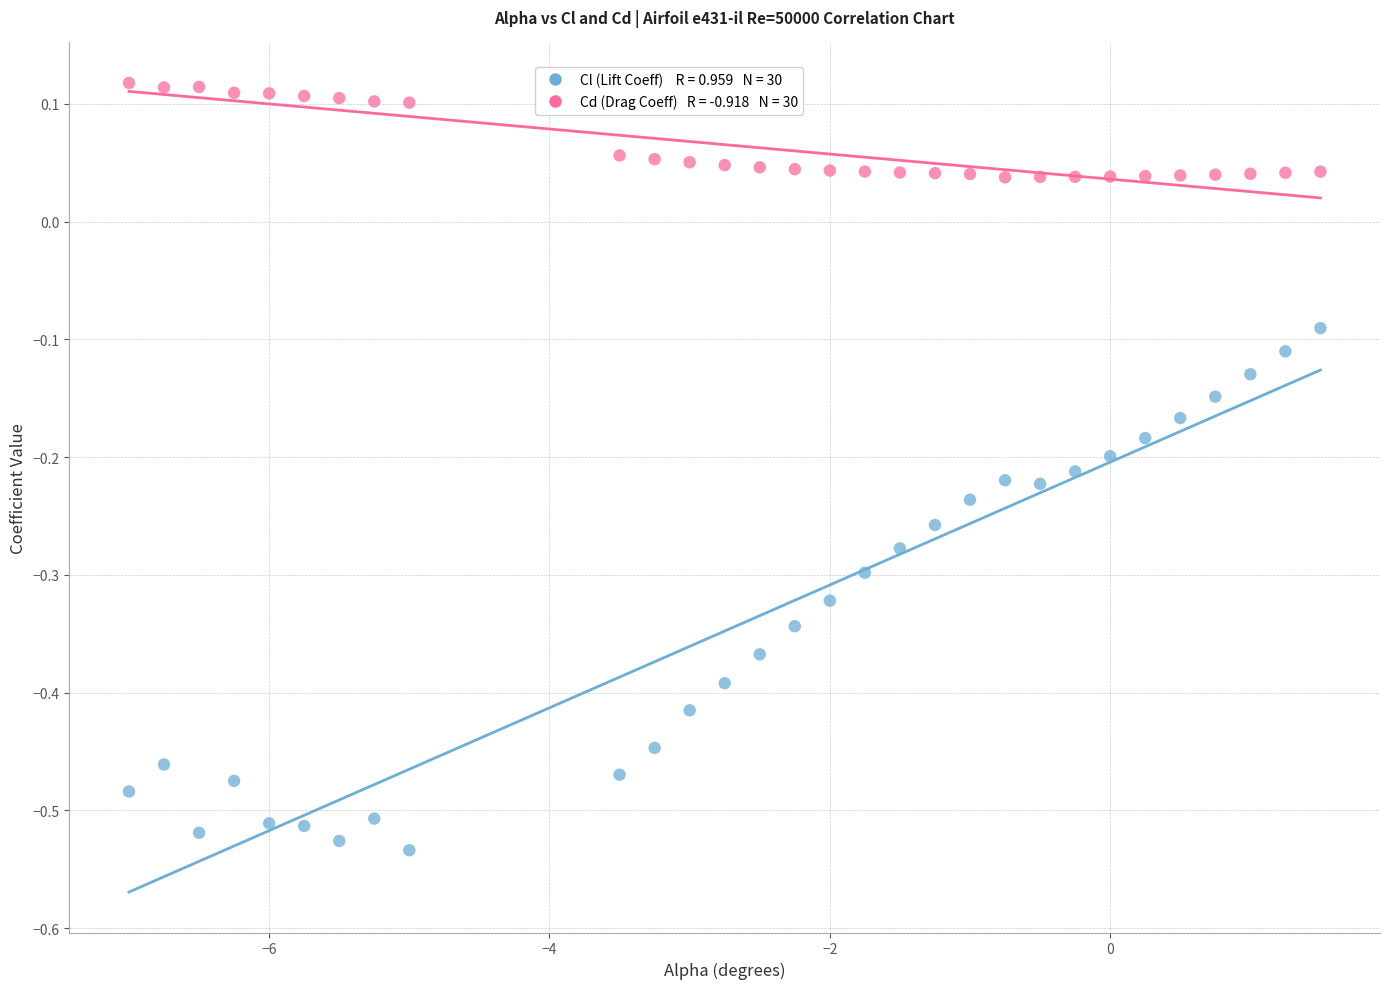

Across all data points, what is the range of Y values (max minus min)?

0.7